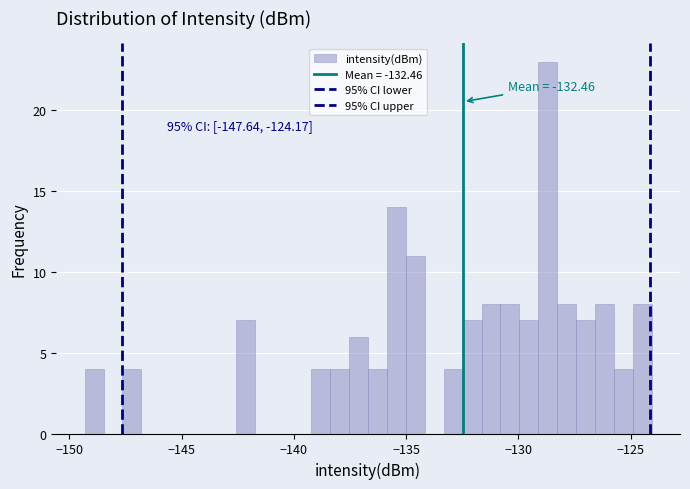

Around what value on the x-axis is the tallest bar? Give the approximate position of its centre, as read against the axis.

-128.5